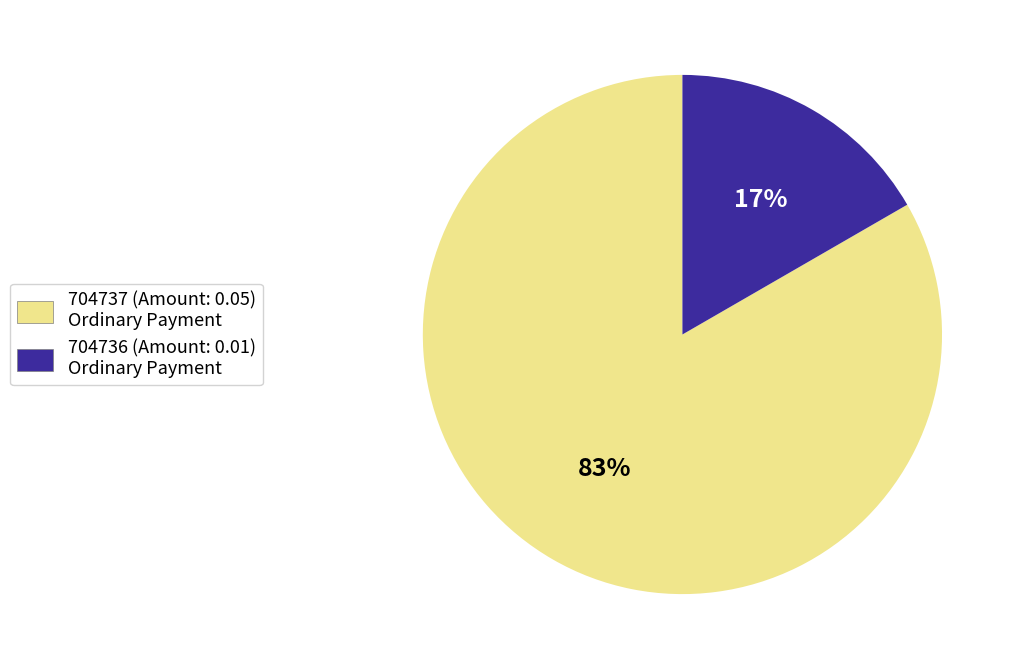

Is the sum of 704737 and 704736 greater than half?

Yes